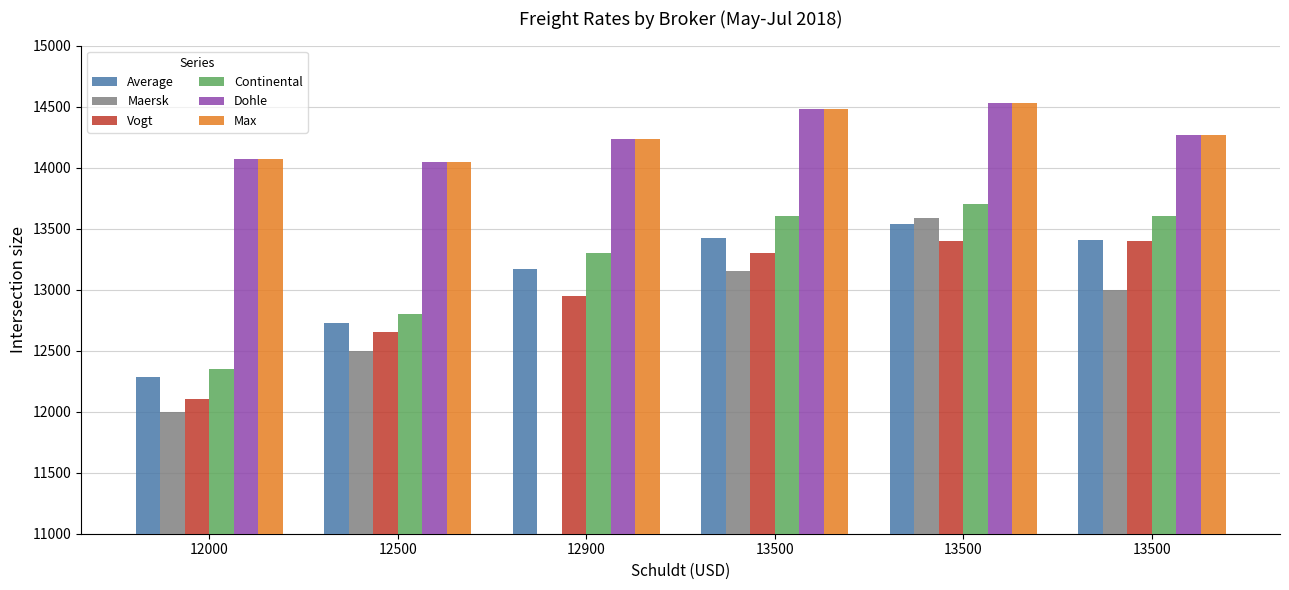

How many values in the Average series exceed 13410?

2